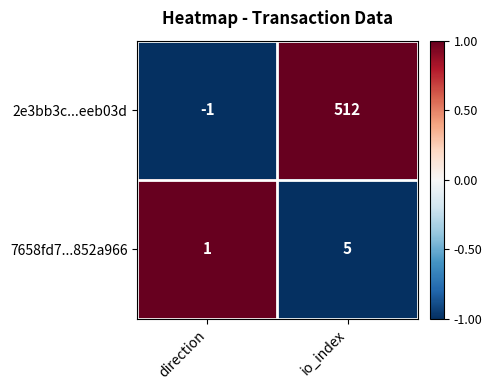

At how many categories does at least one series exceed 0?

2